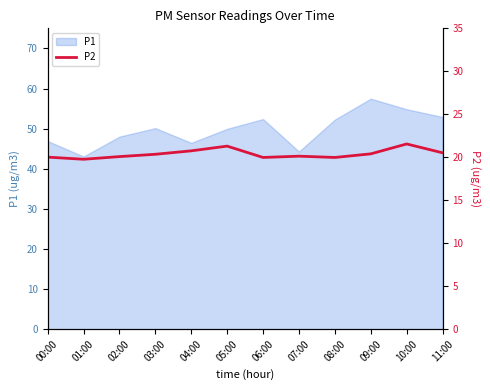

Reading right to left, transcribe all the data shown in this chart.

20.5	21.6	20.4	20.0	20.1	20.0	21.3	20.8	20.4	20.1	19.8	20.0